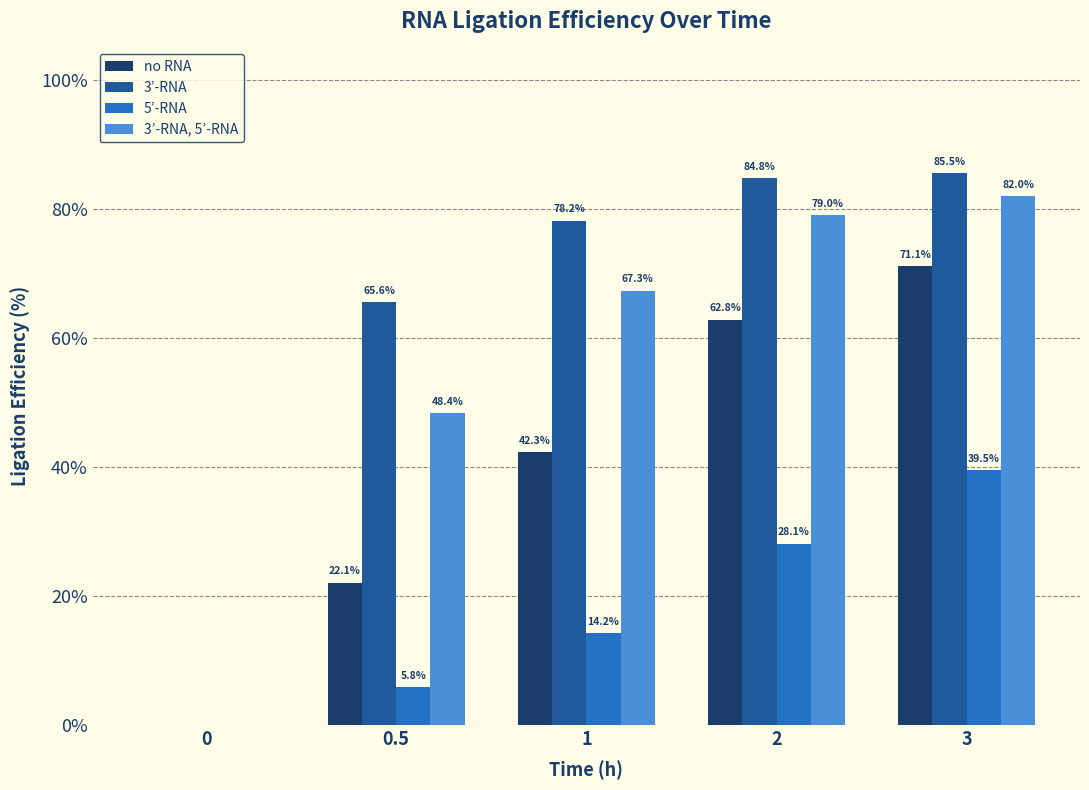

What is the sum of all 3’-RNA values?

314.0